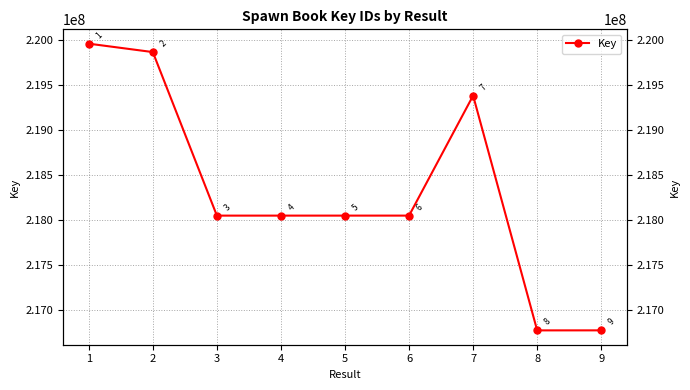

Reading left to right, transcribe all the data shown in this chart.

1=219954732	2=219861334	3=218046324	4=218046385	5=218046439	6=218046503	7=219378227	8=216772596	9=216772919